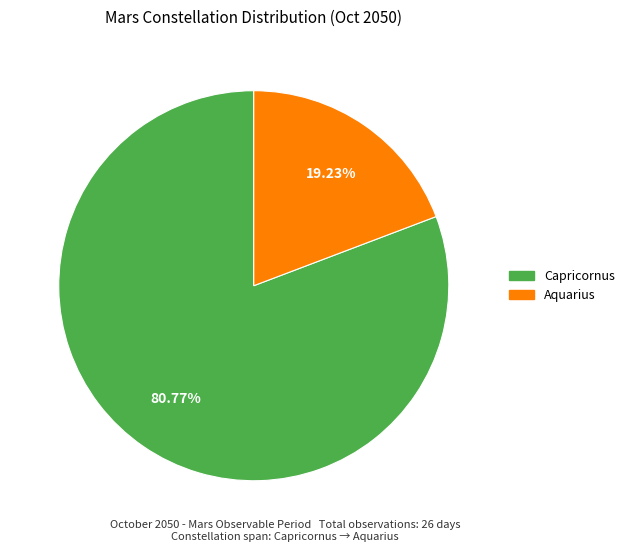

To the nearest percent, what is the combined percentage of Aquarius and Capricornus?

100%